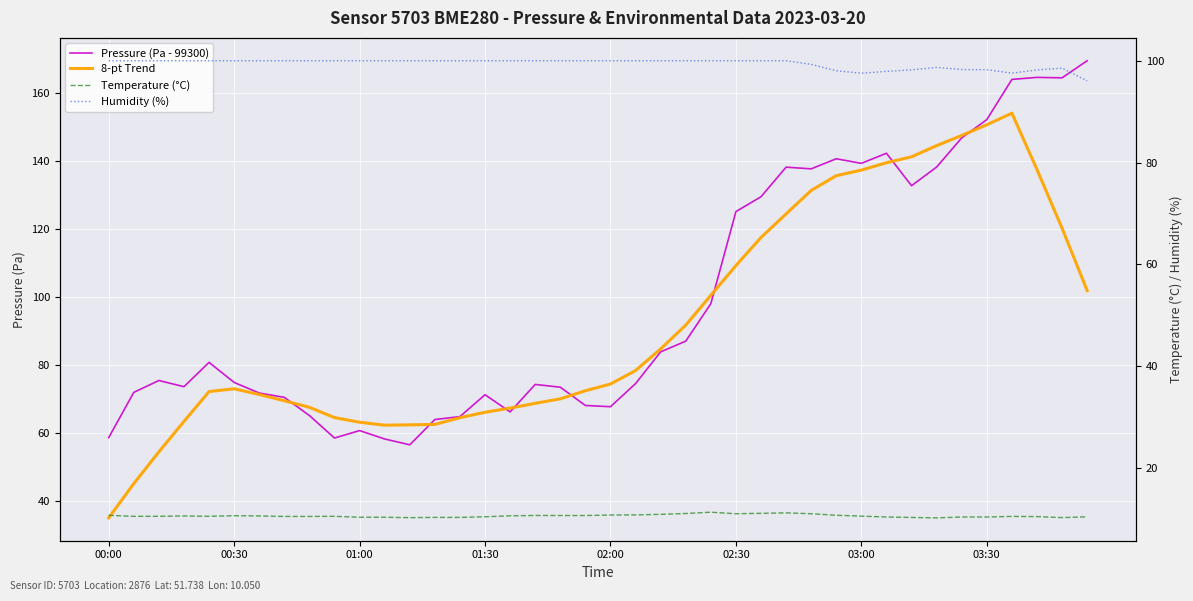

True or false: 8-pt Trend has a value of 17.5 at 01:00.

False